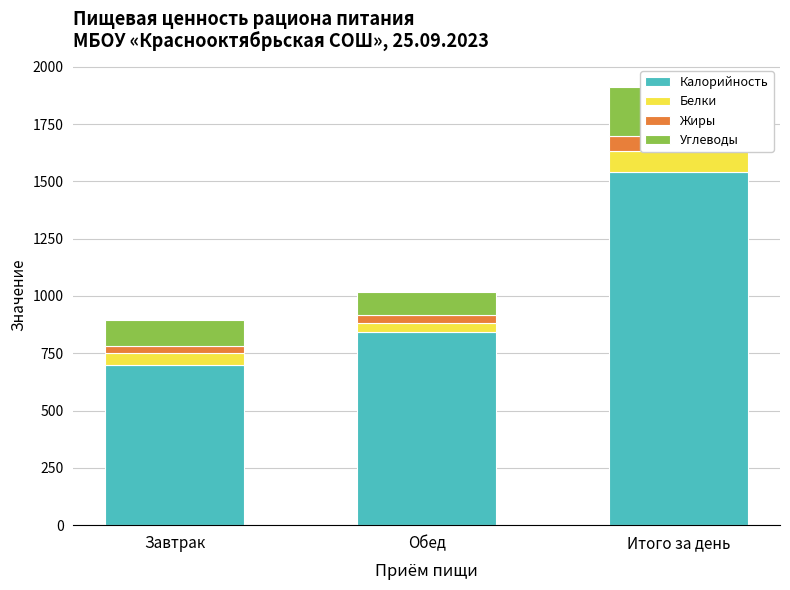

How many categories are shown in the chart?

3